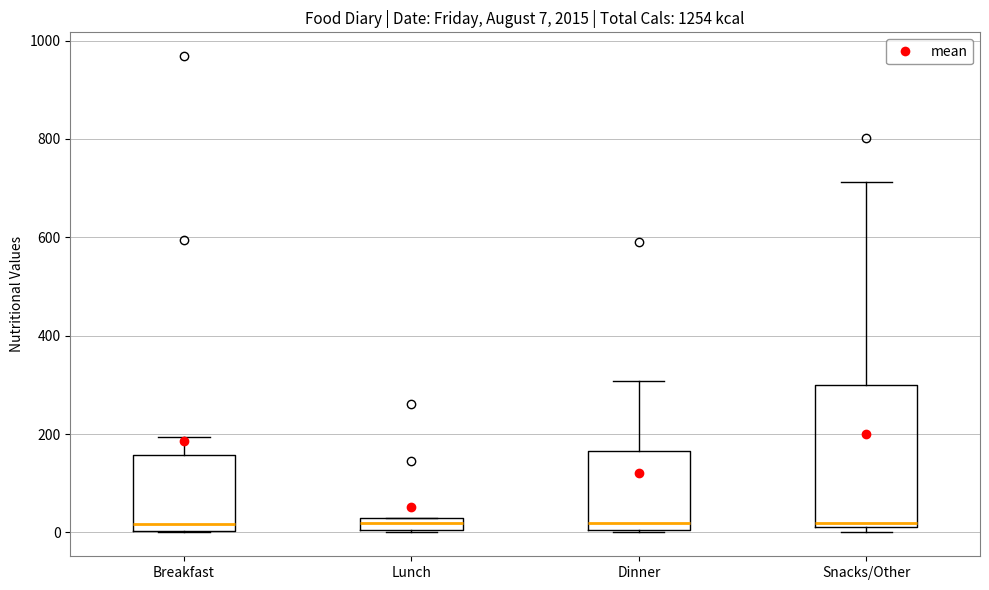

Which box is the tallest, from its lower edge to its upper edge?

Snacks/Other